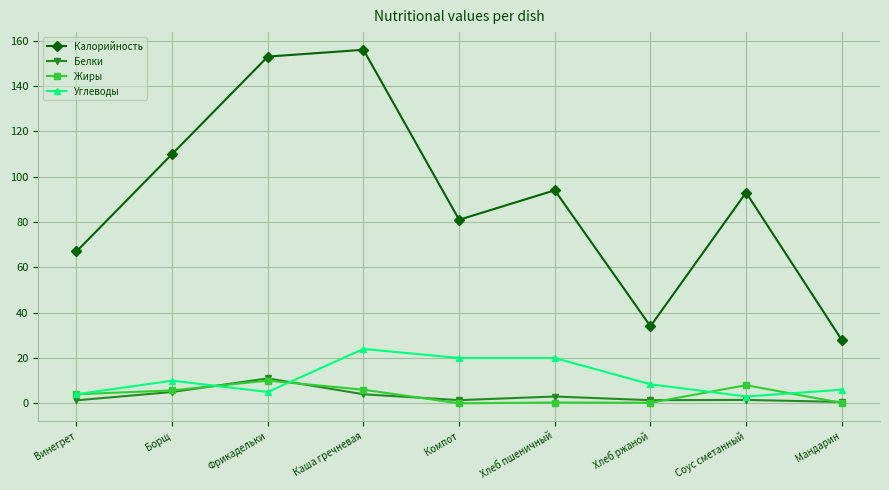

Where is Углеводы nearest to the value 13?

Борщ